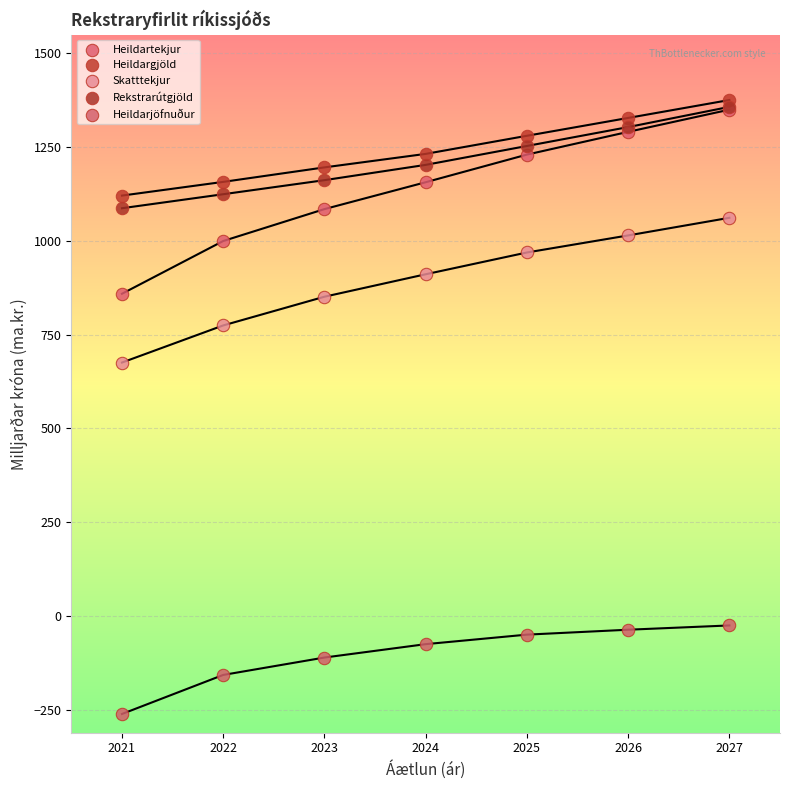

Across all series, what Y value is closest to 557?

675.6